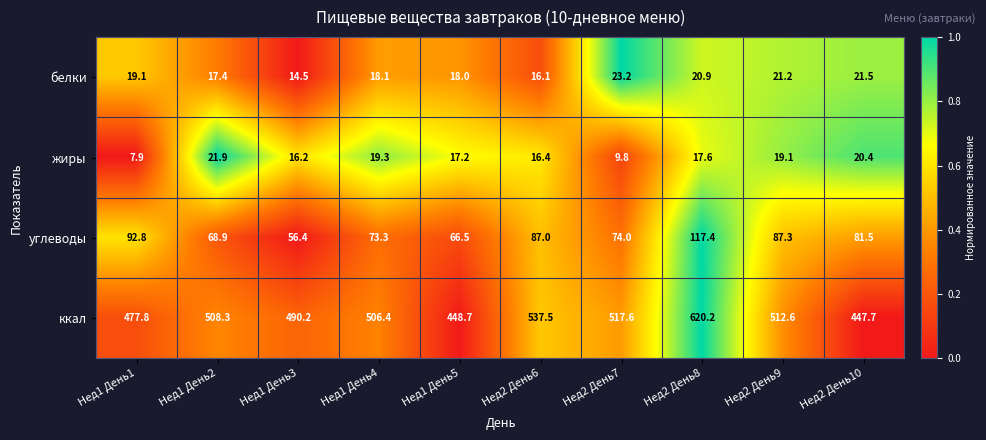

What is the sum of the ккал values at Нед2 День8 and Нед1 День3?

1110.4